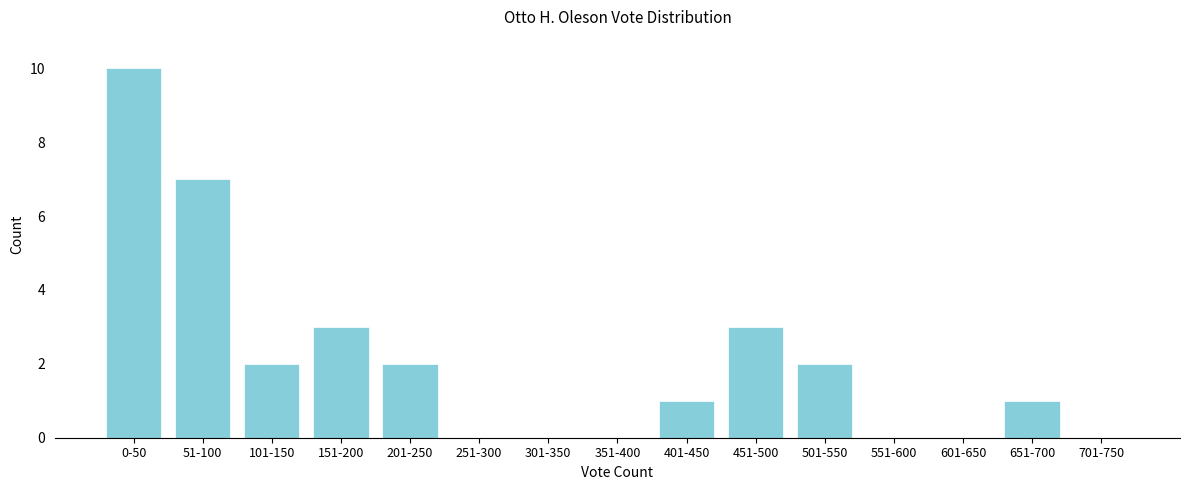

Reading left to right, transcribe all the data shown in this chart.

0-50=10	51-100=7	101-150=2	151-200=3	201-250=2	251-300=0	301-350=0	351-400=0	401-450=1	451-500=3	501-550=2	551-600=0	601-650=0	651-700=1	701-750=0